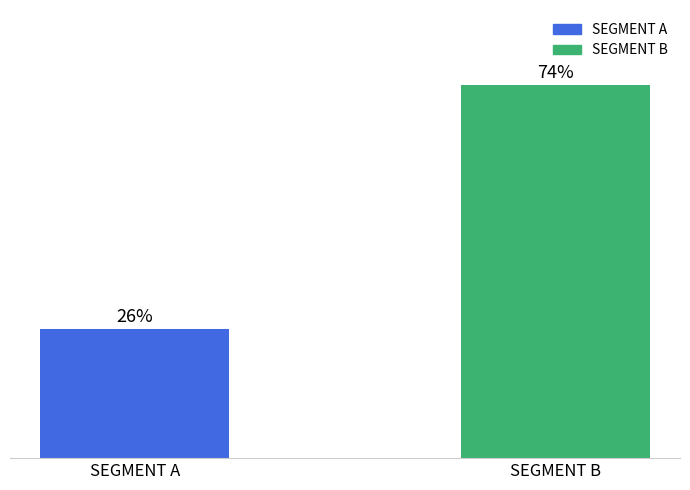

List the labels in order of value, largest first.

SEGMENT B, SEGMENT A